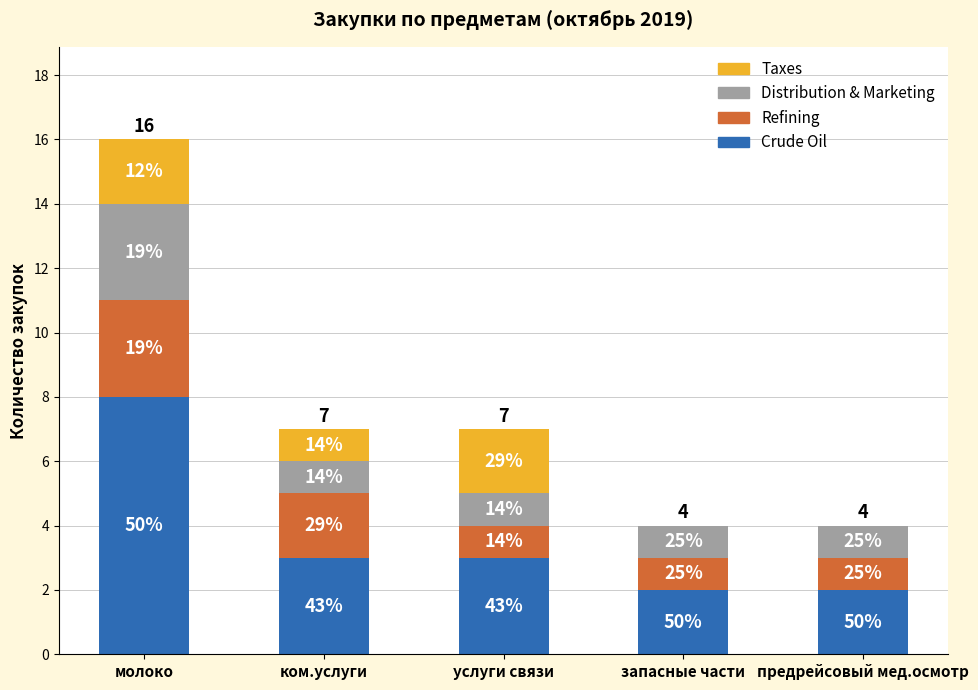

What is the sum of all Taxes values?

5